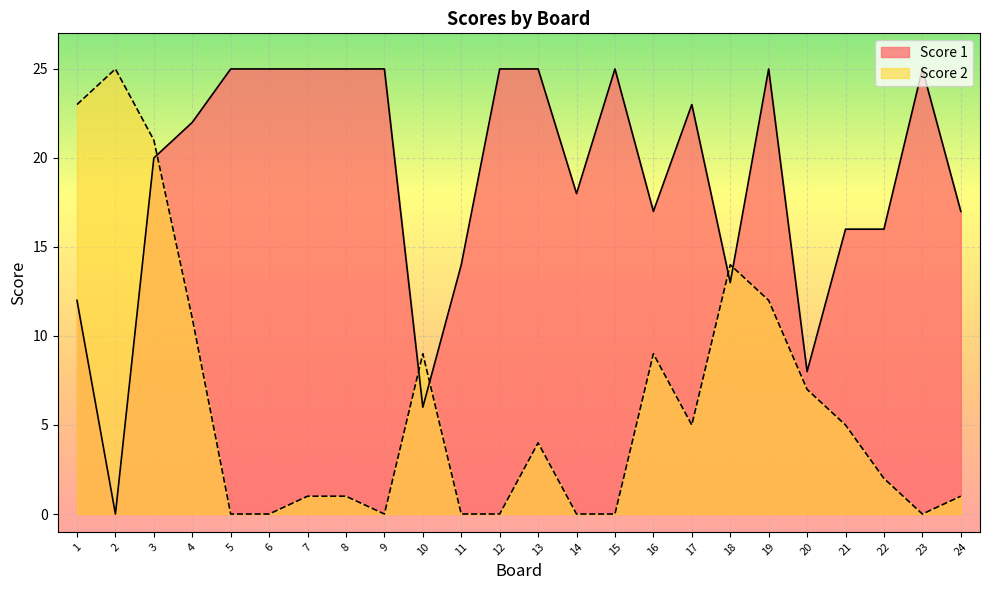

How many data points does each series have?

24